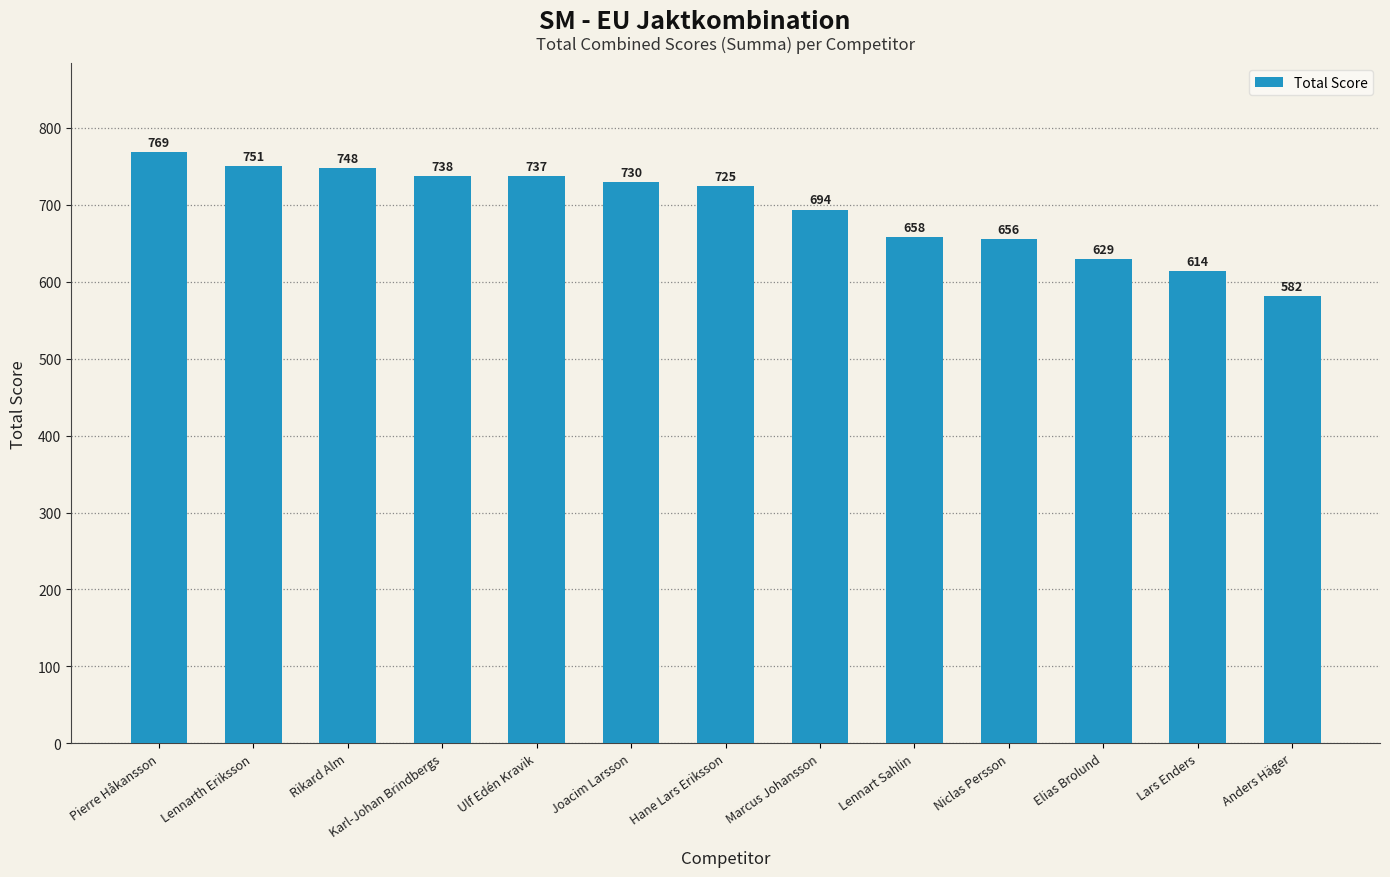

True or false: the data shows 725 at Hane Lars Eriksson.

True